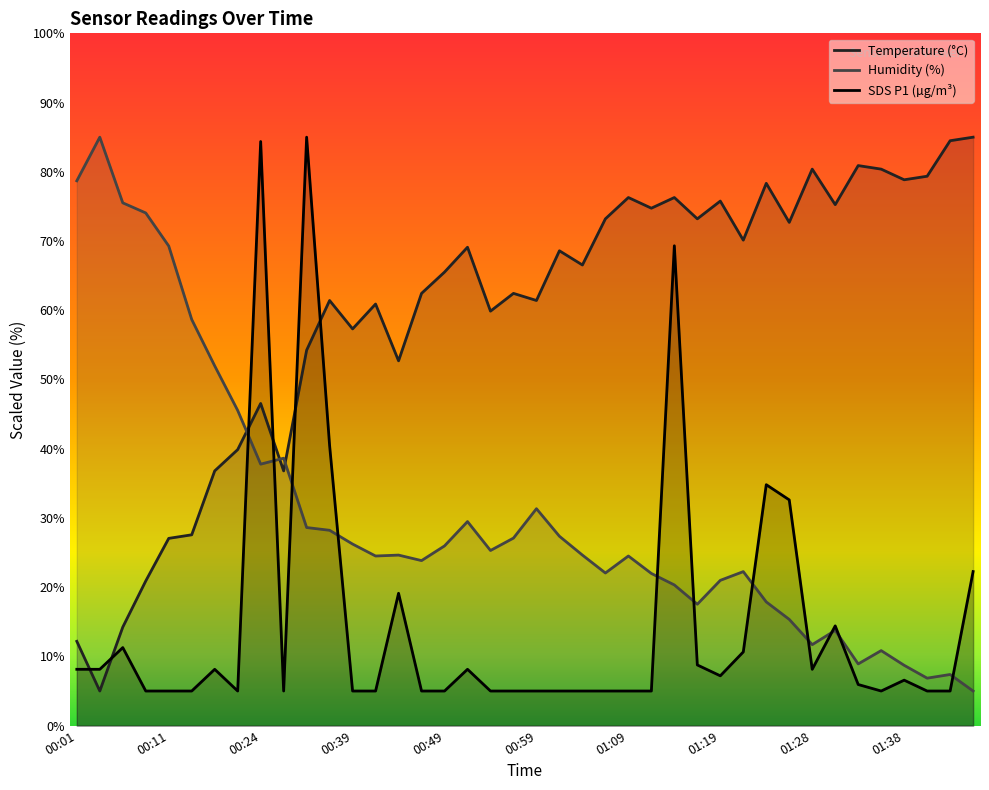

What is the greatest value displayed?

85.0